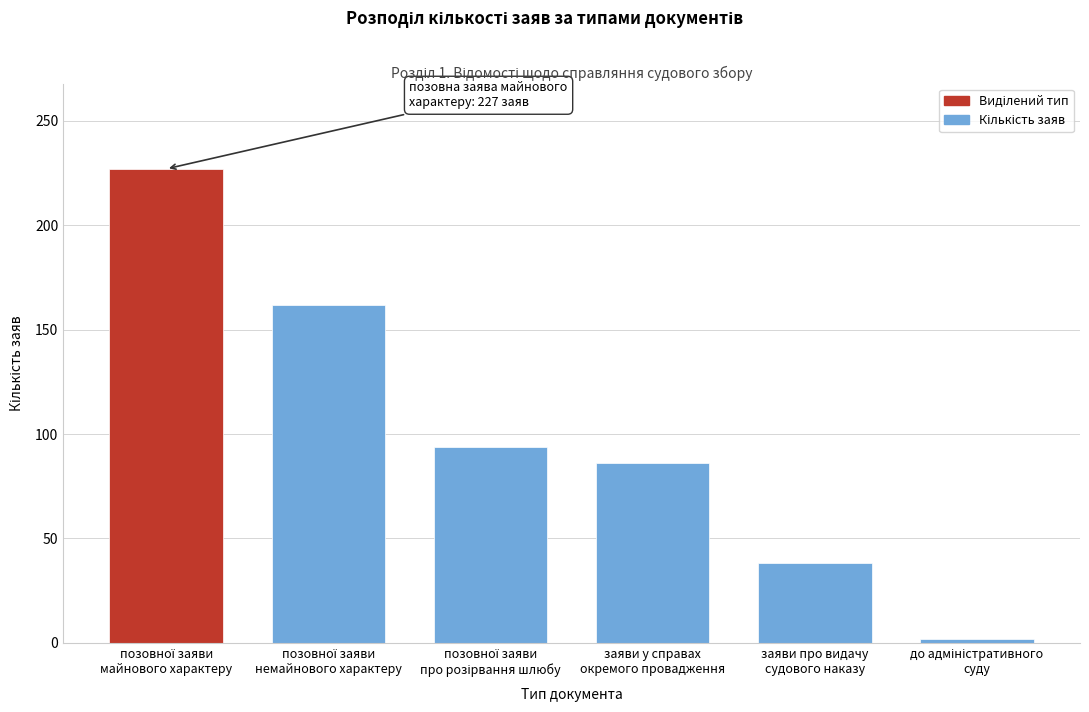

Reading left to right, list all the values displayed in this chart.

227	162	94	86	38	2